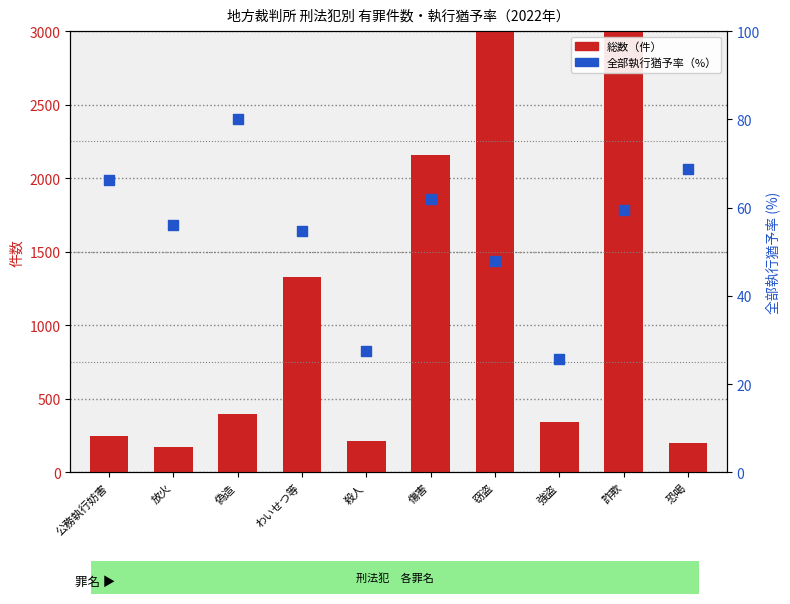

Which series has the largest Y range (max minus min)?

総数（件）